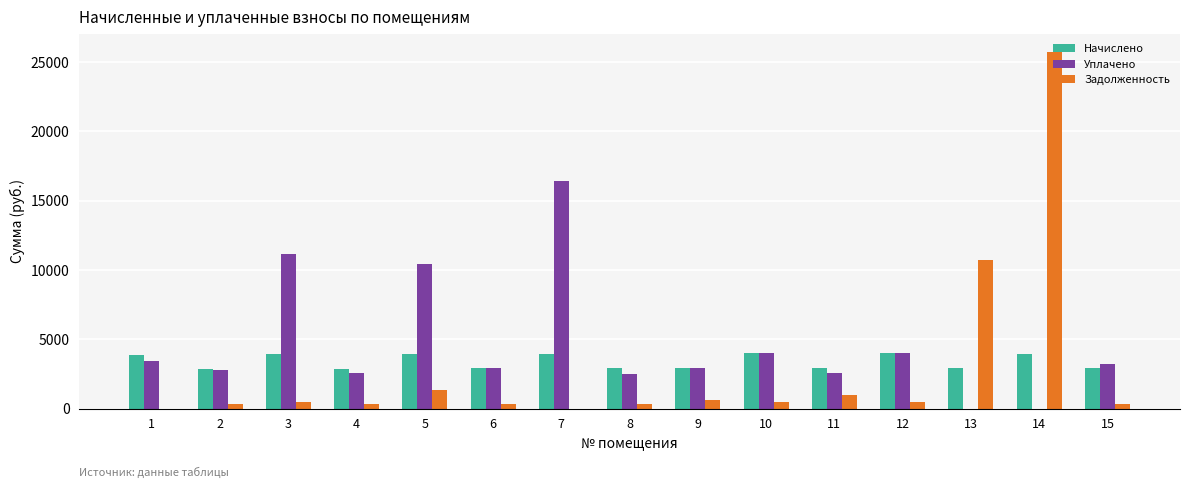

Does the chart contain stacked bars?

No